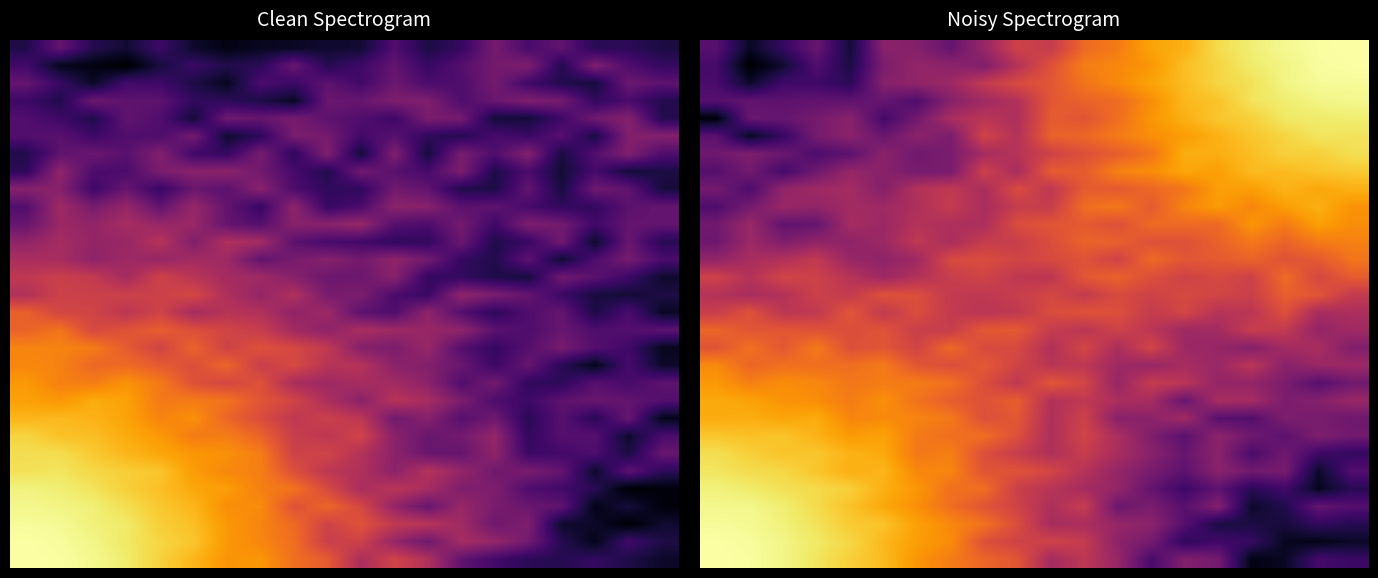

At how many categories does at least one series exceed 0?

20